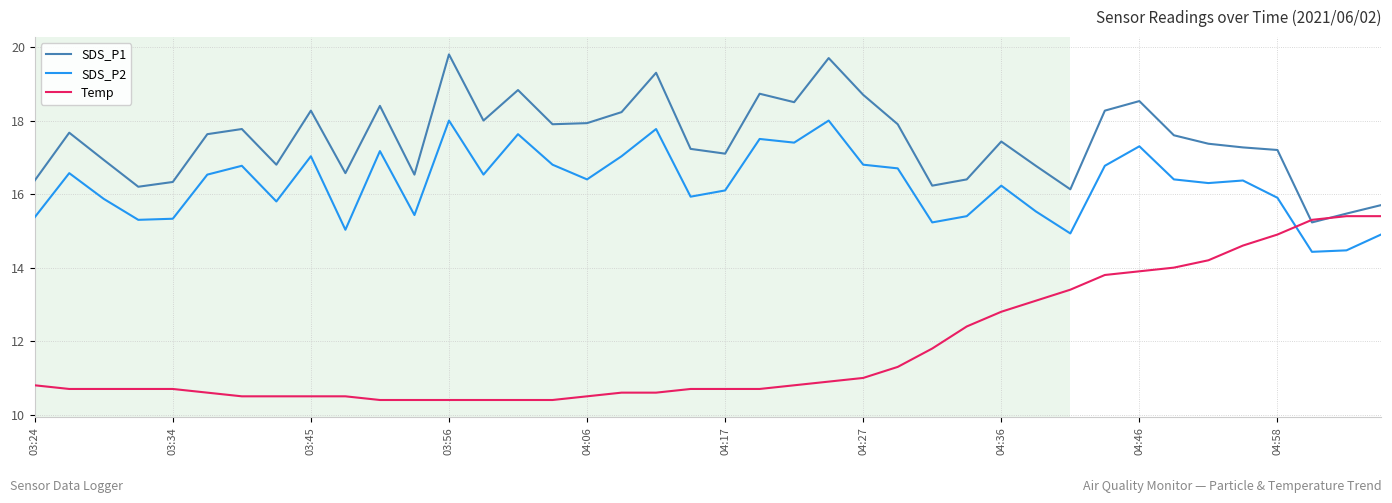

In SDS_P2, how many points are higher than both neighbors (excluding endpoints)?

12